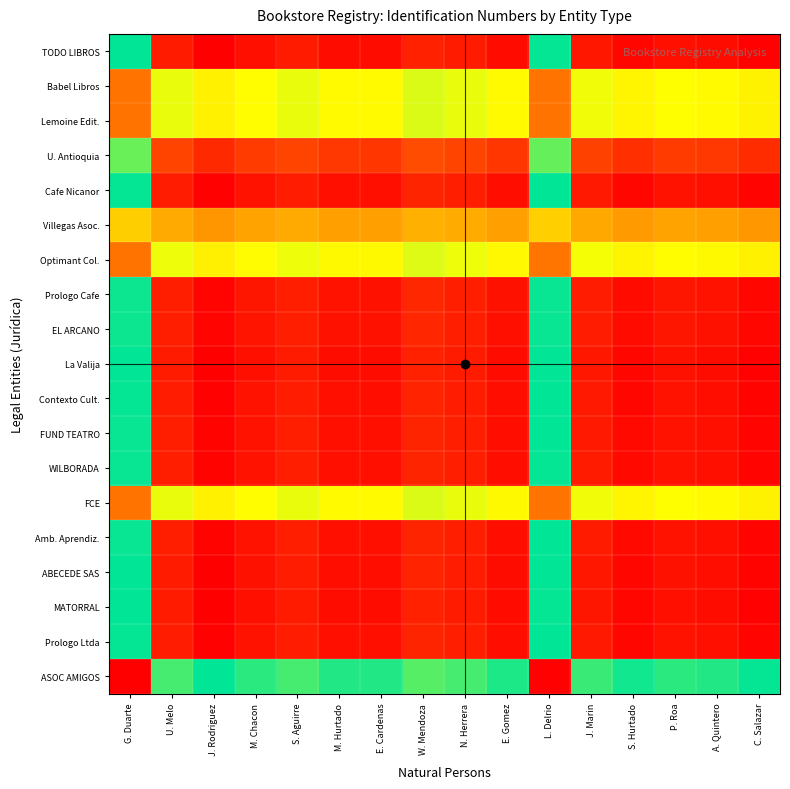

What is the minimum value shown in the chart?

-1.0